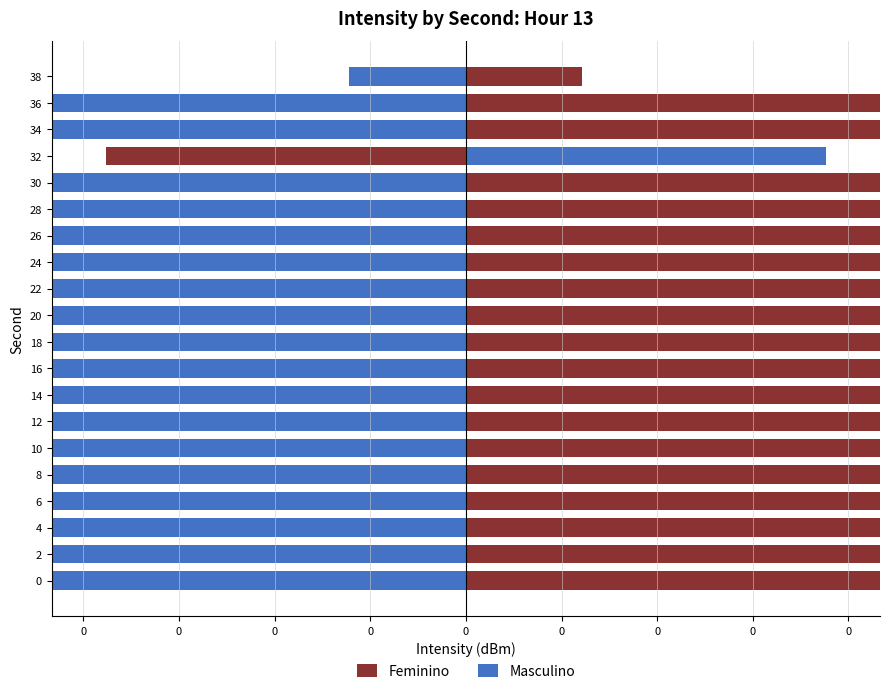

What is the approximate value of Feminino at 0?

8.9